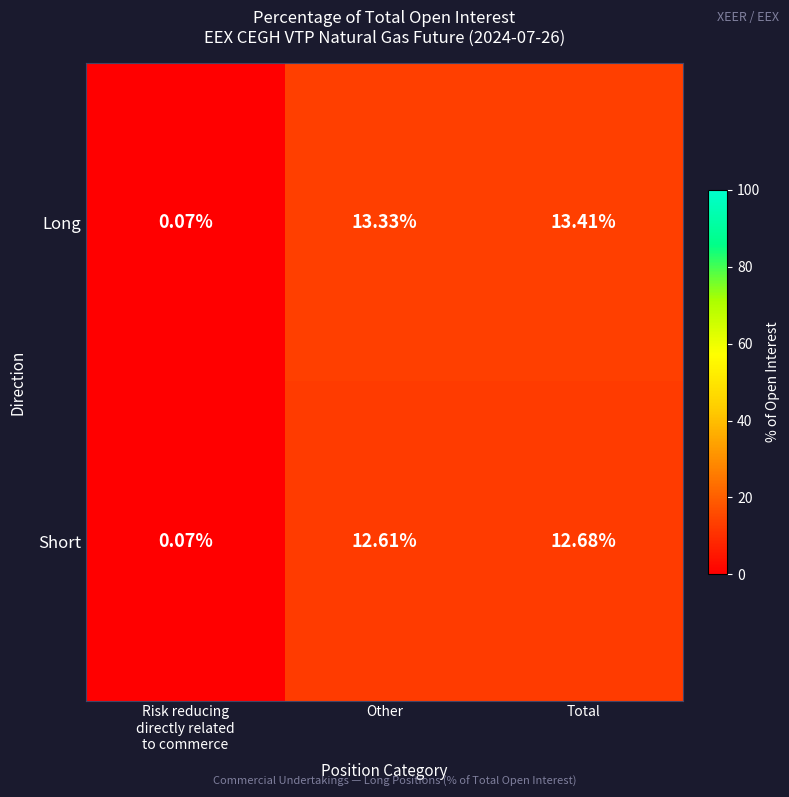

At which label does Long reach its peak?

Total